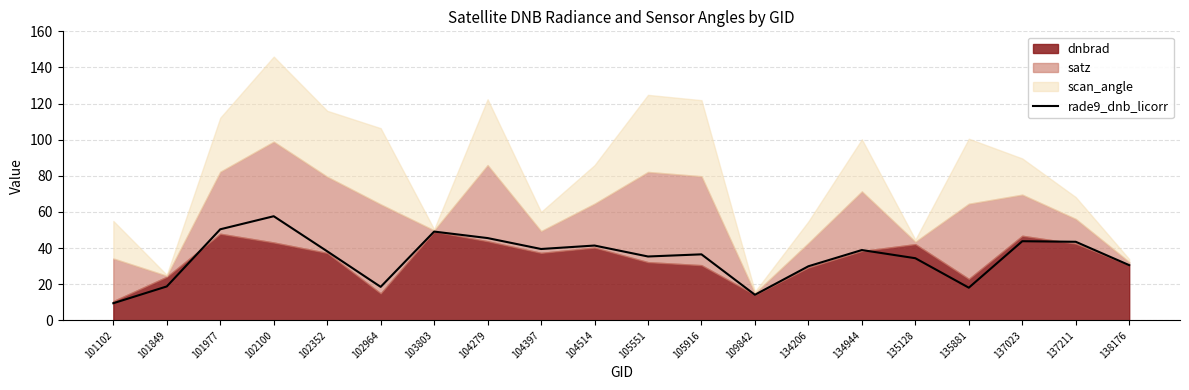

The value of rade9_dnb_licorr at 104514 is 41.4. True or false?

True